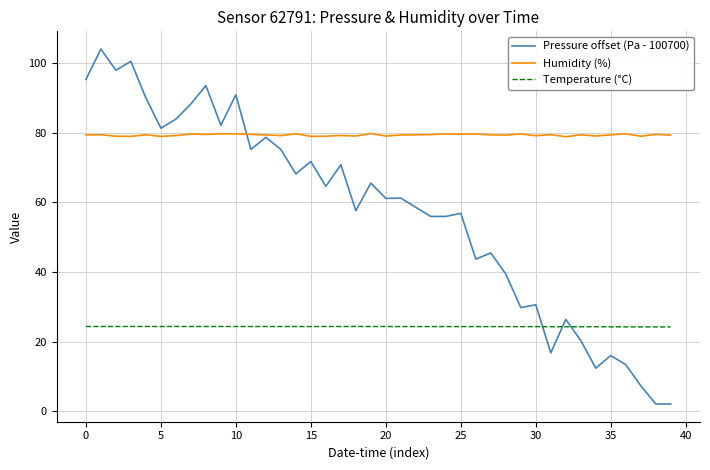

What is the minimum value for Humidity (%)?

78.8